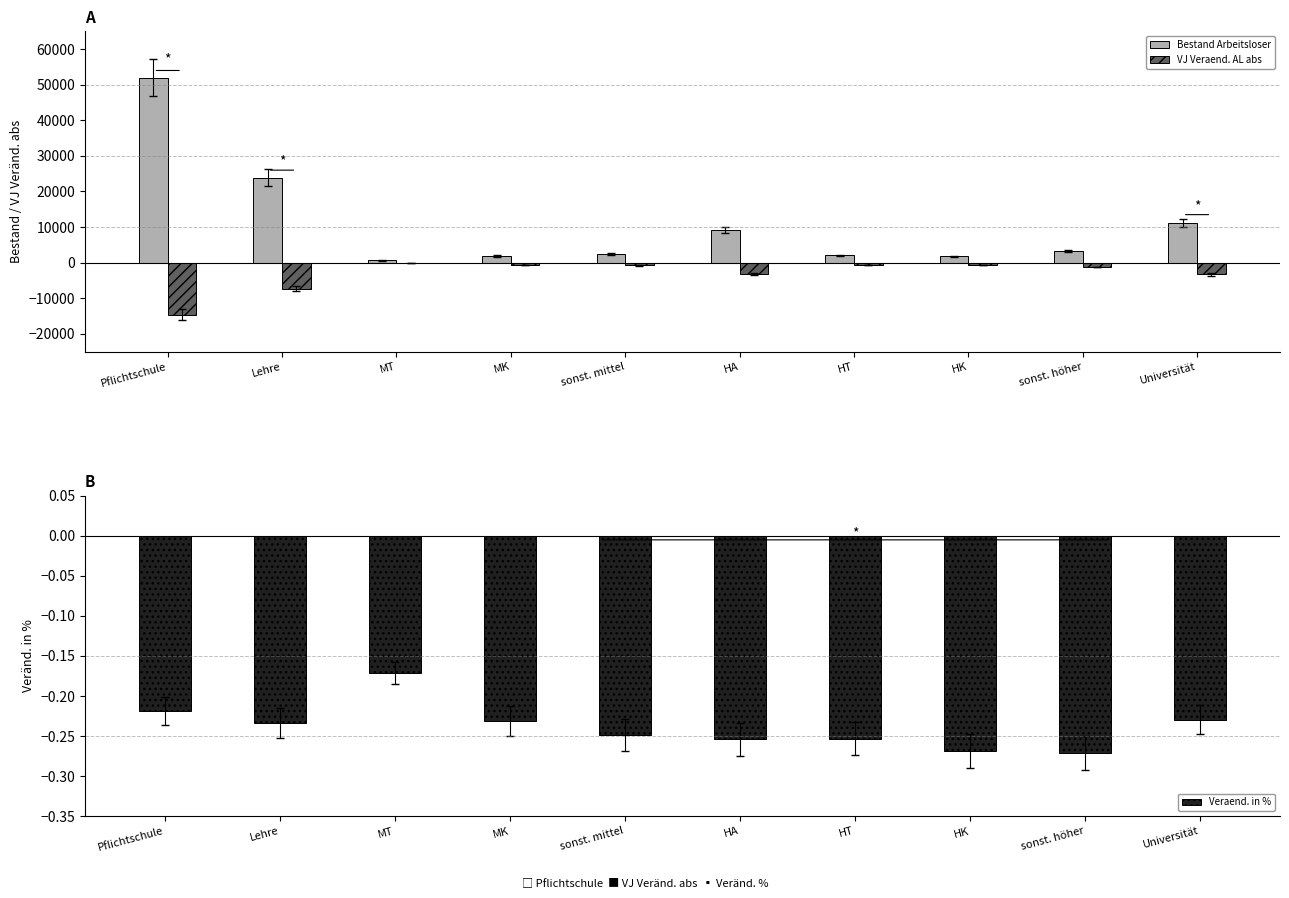

What is the sum of the Bestand Arbeitsloser values at HT and sonst. mittel?

4424